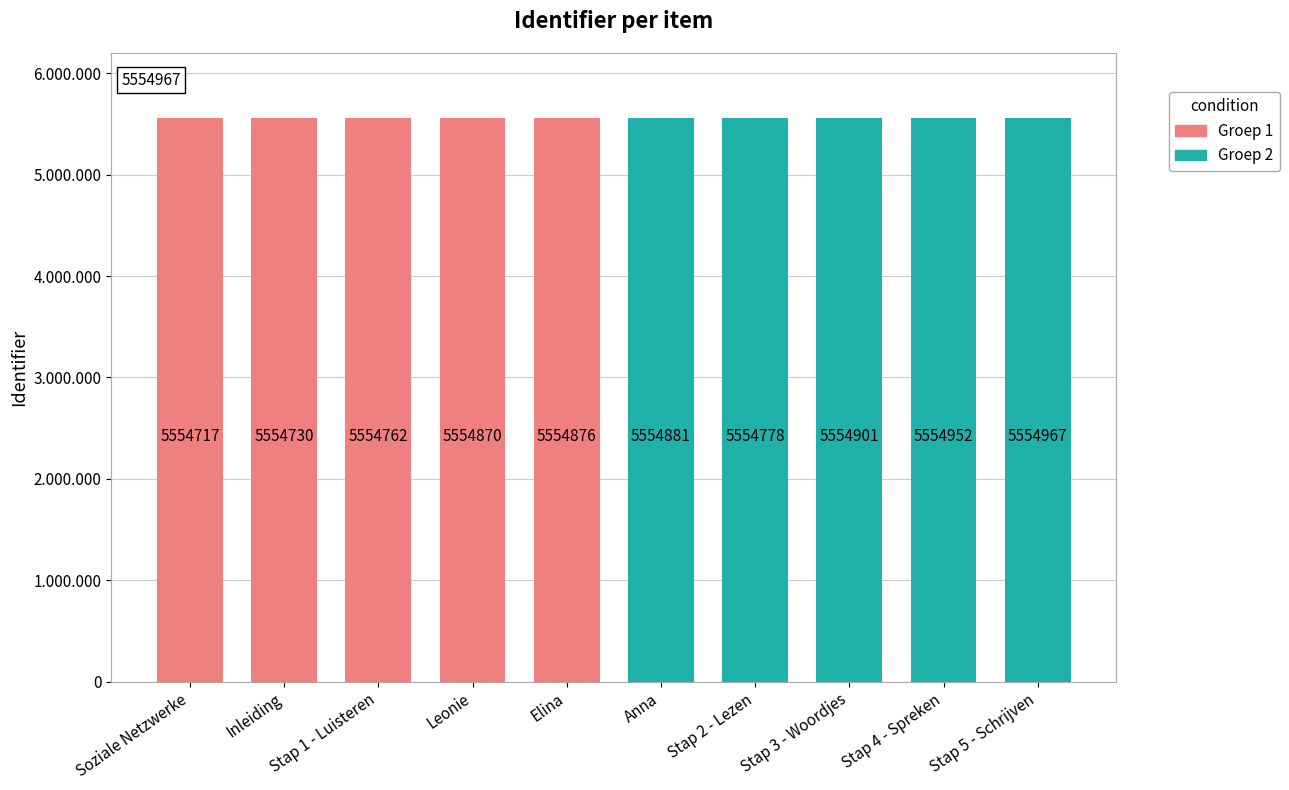

Are the bars horizontal?

No